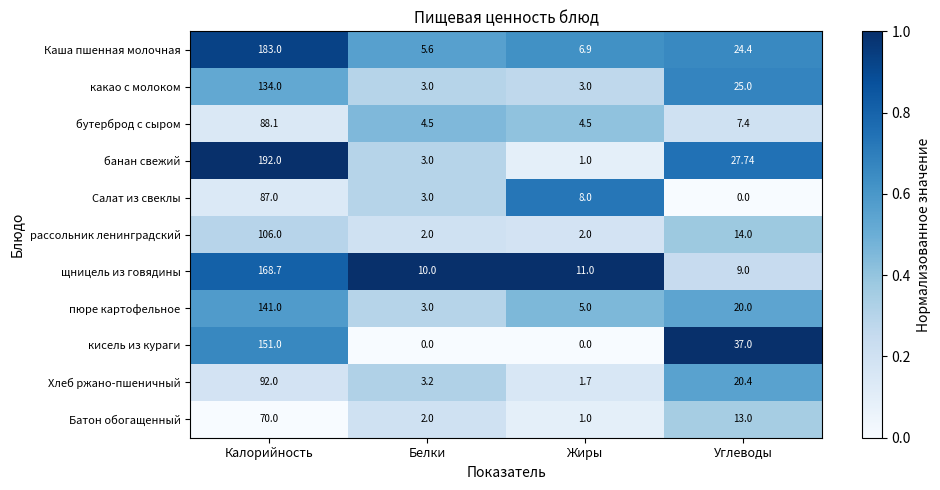

At which category is the sum across all series the highest?

Калорийность